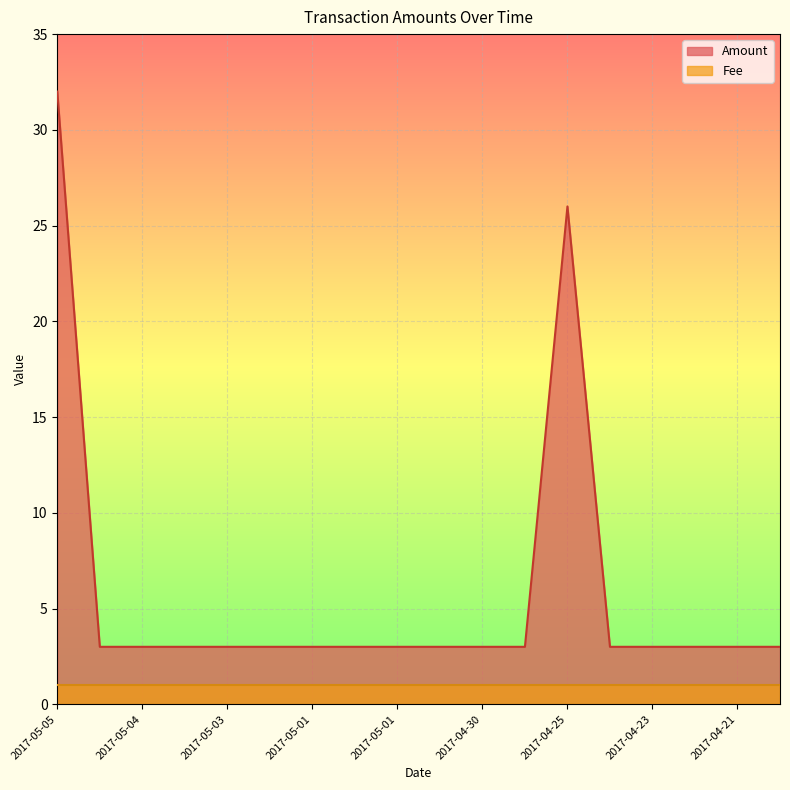

What is the label of the 13th point from the left?

2017-04-25